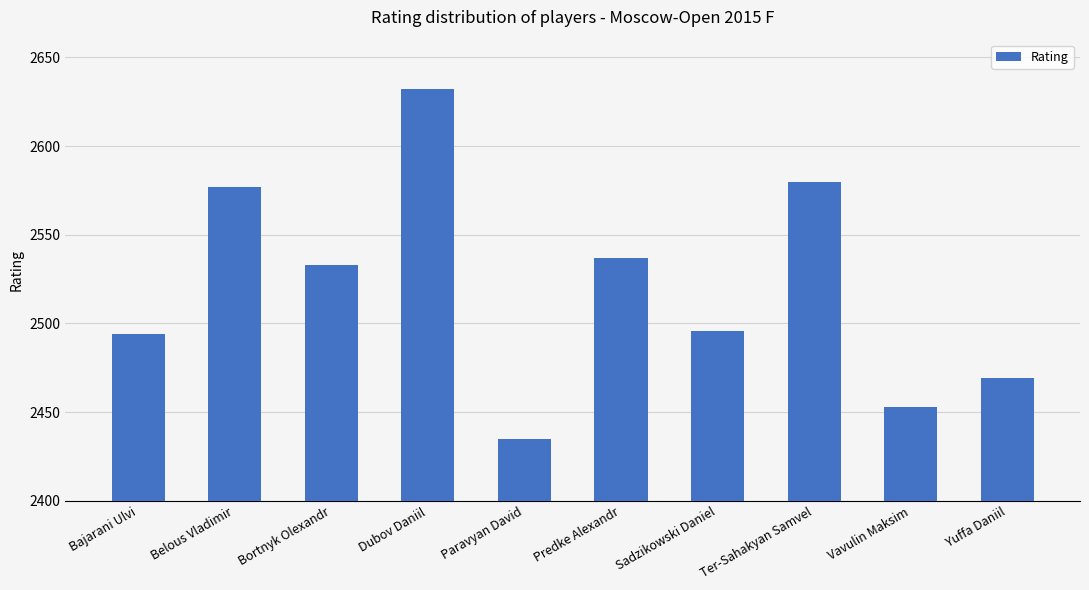

The chart shows a value of 2537 at Predke Alexandr. True or false?

True